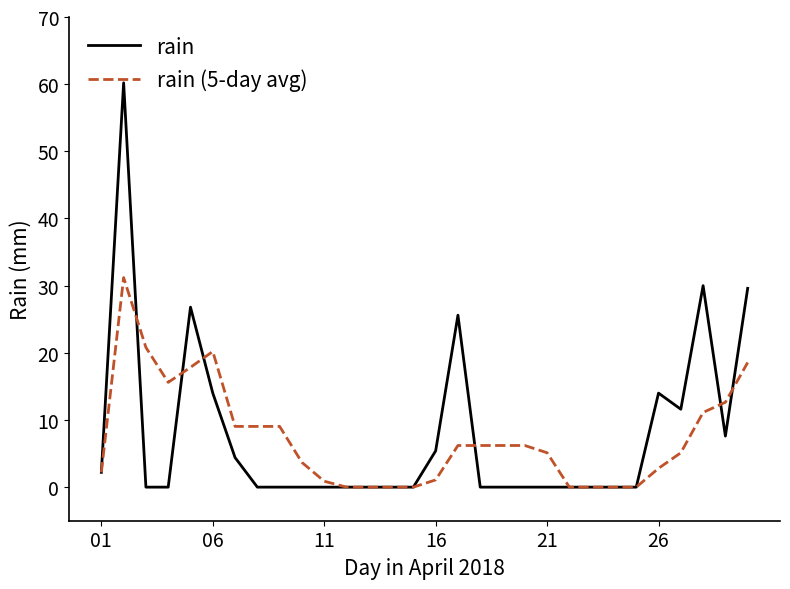

Which series has the largest range (max minus min)?

rain